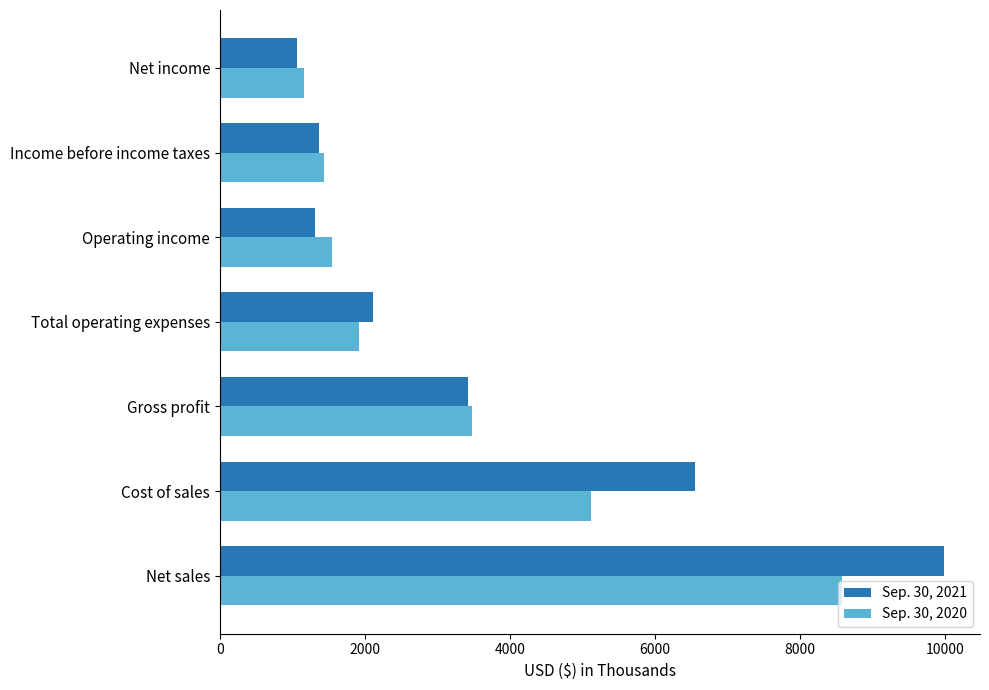

Which series has the largest total across all categories?

Sep. 30, 2021